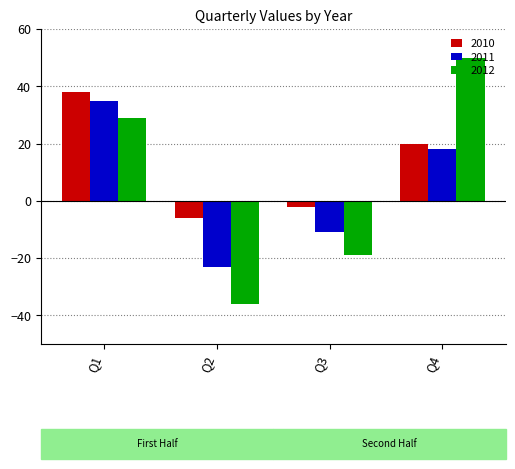

What is the difference between the 2010 values at Q3 and Q2?

4